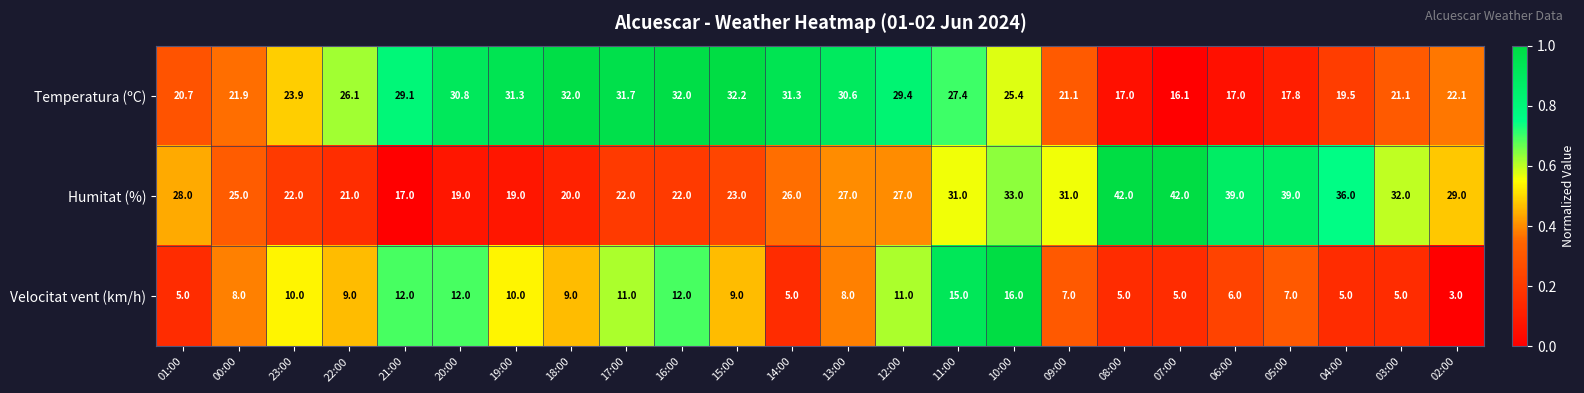

Which category has the lowest value in the Temperatura (ºC) series?

07:00